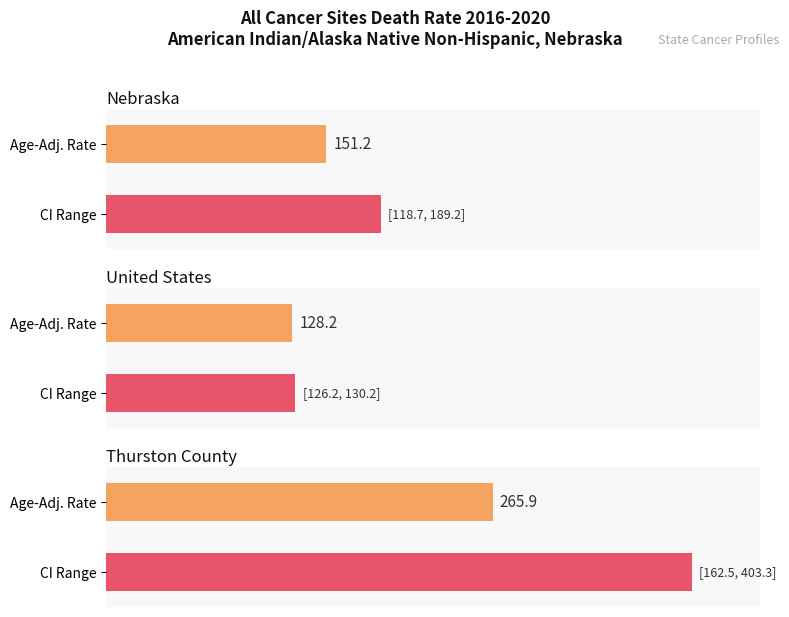

What is the label of the 3rd bar from the right?

Nebraska